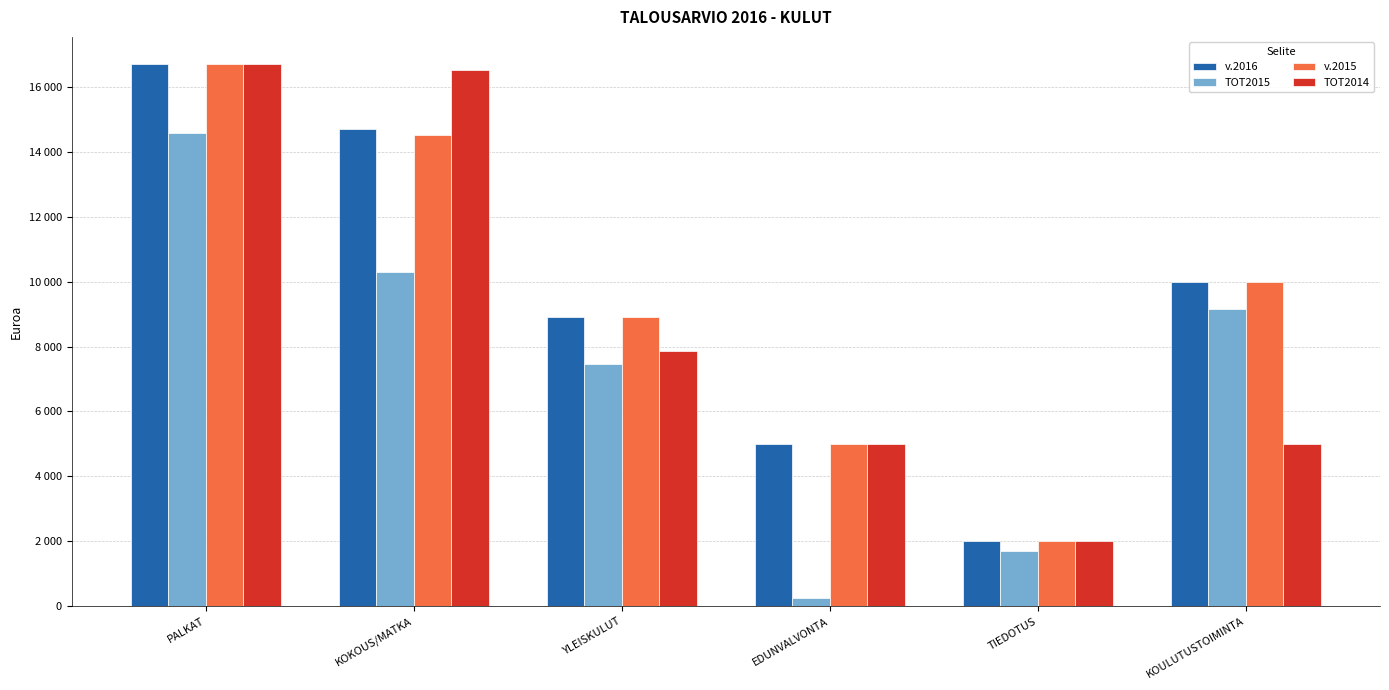

Which category has the highest value in the TOT2015 series?

PALKAT